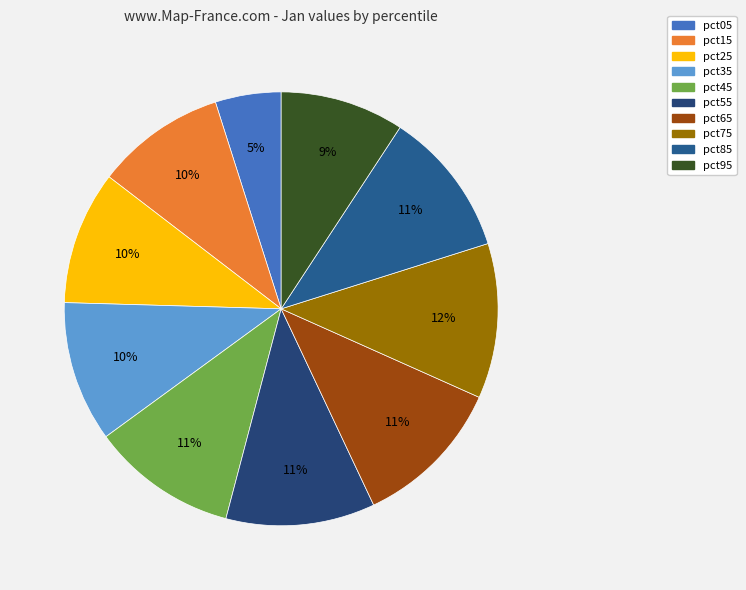

To the nearest percent, what is the average slice percentage?

10%